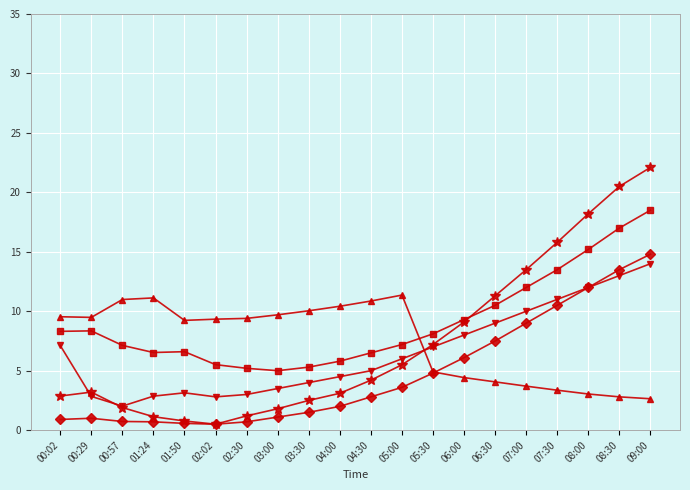

Which category has the highest value across all series?

09:00